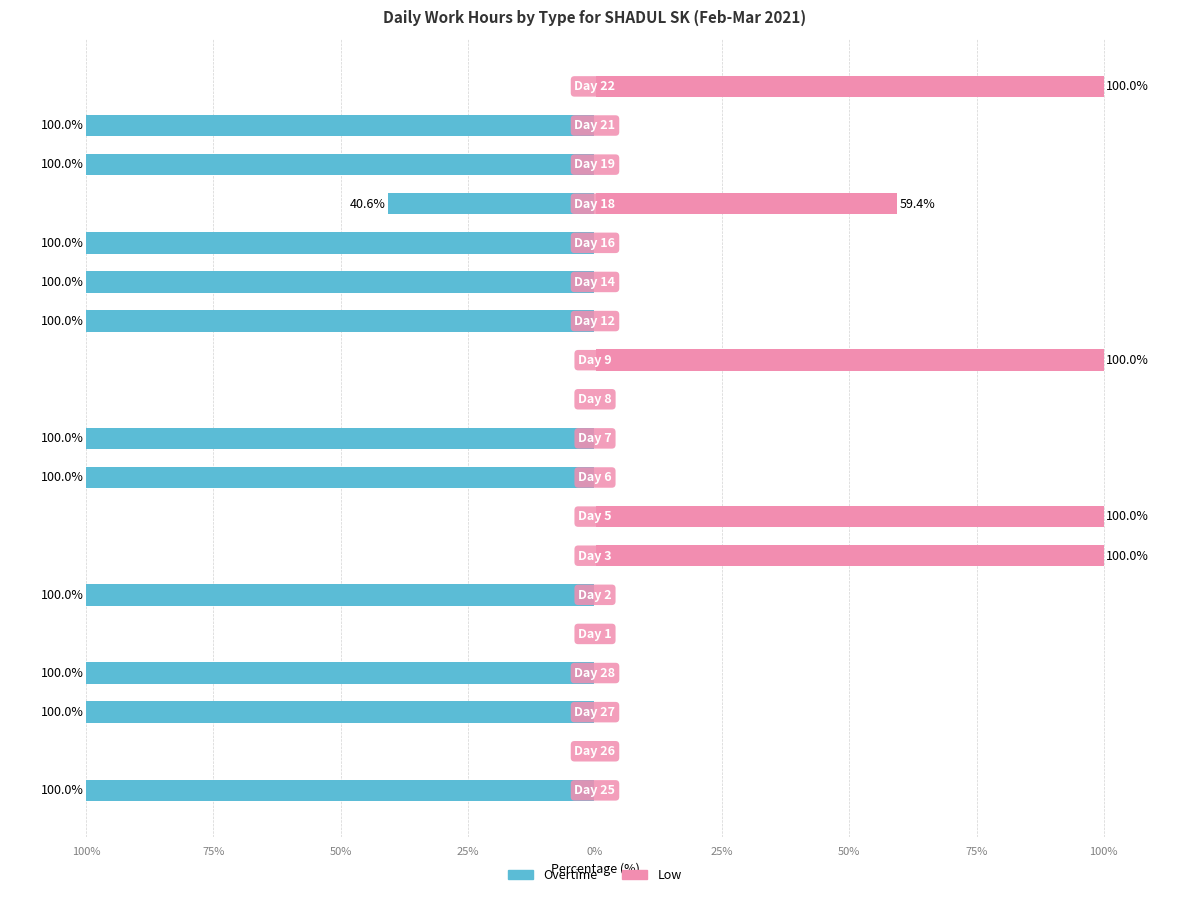

What is the maximum value for Low?

100.0